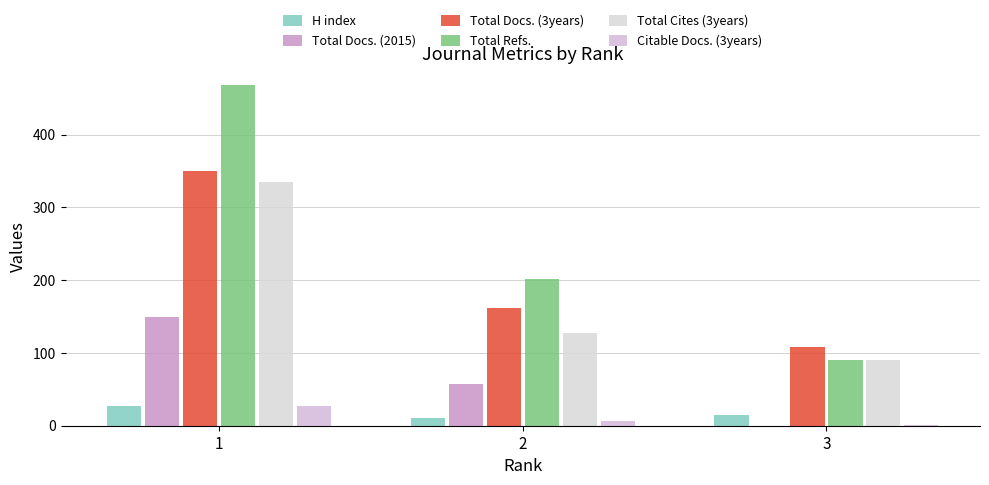

The value of Total Docs. (2015) at 1 is 150. True or false?

True